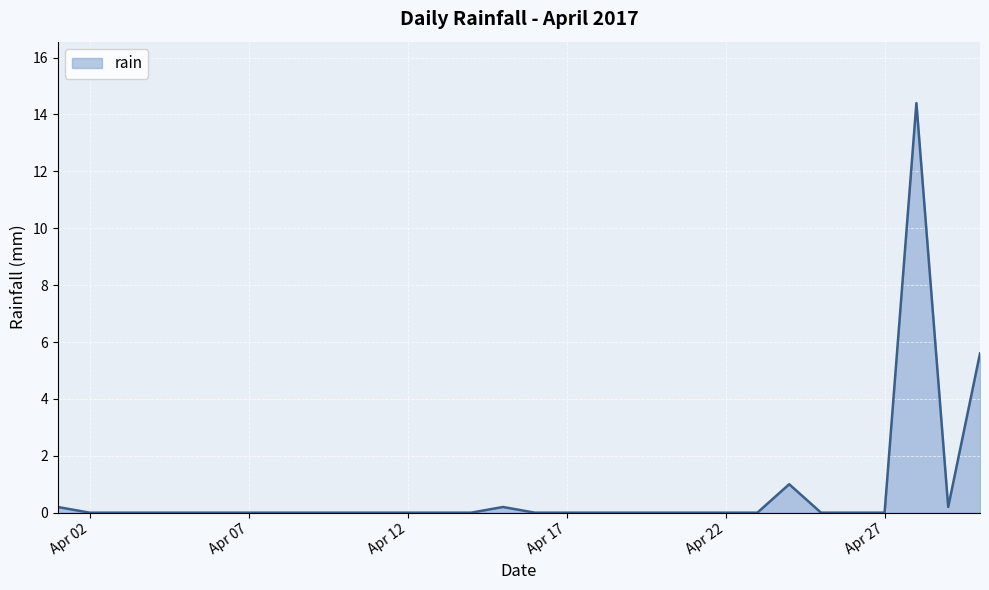

What is the difference between the maximum and minimum values?

14.4